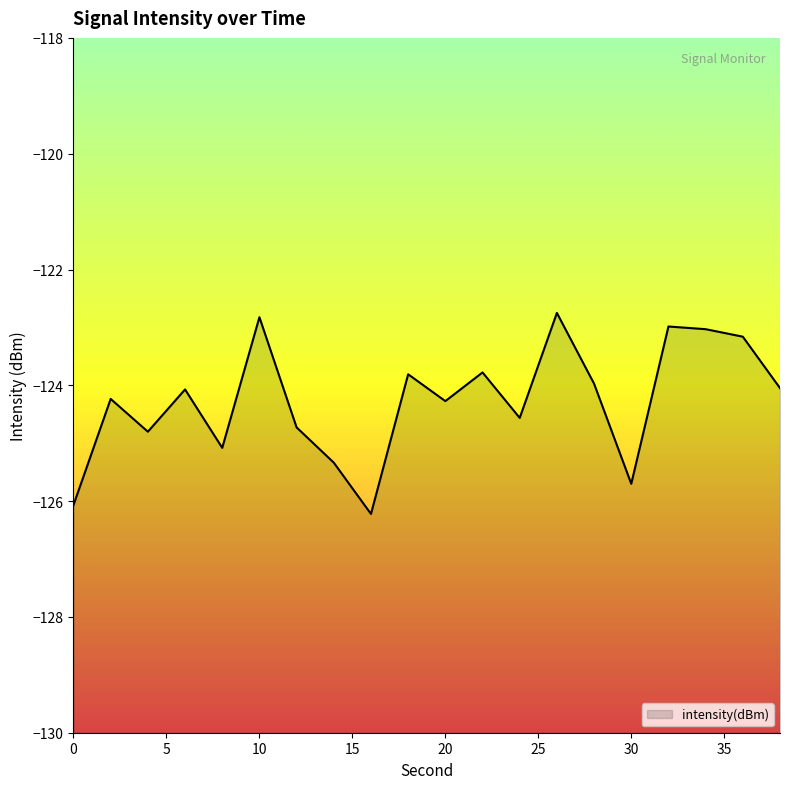

The chart shows a value of -124.7 at 12. True or false?

True